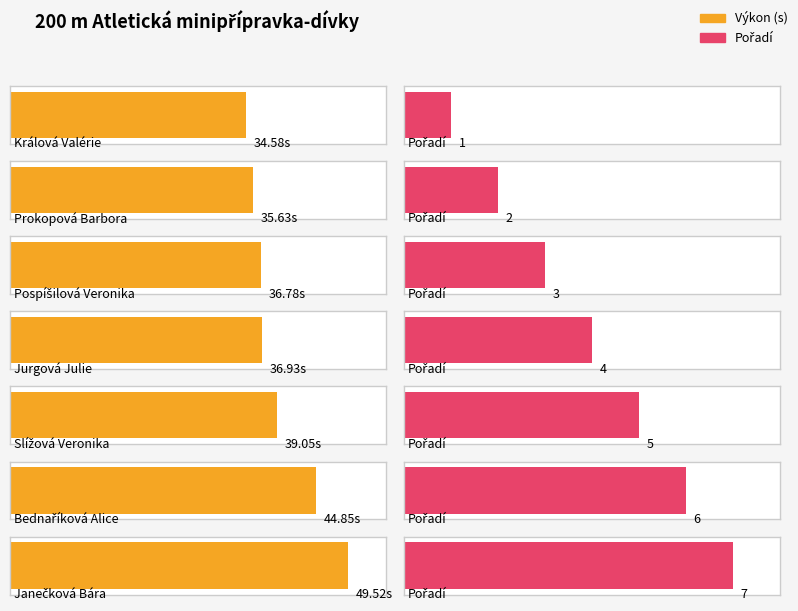

What is the label of the 7th bar from the right?

Králová Valérie